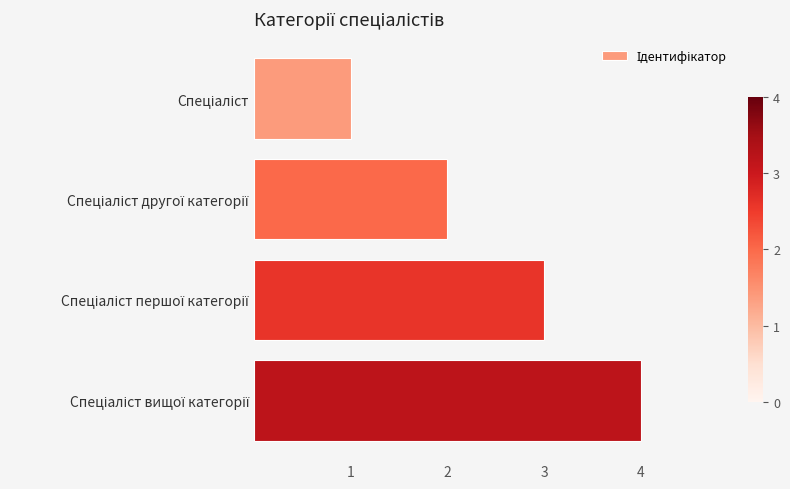

What is the maximum value shown in the chart?

4